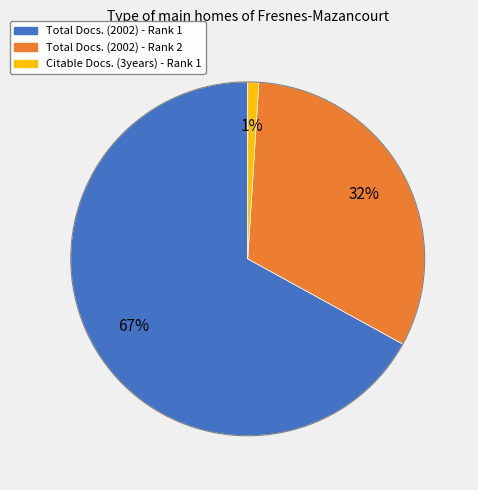

What is the largest slice in the pie chart?

Total Docs. (2002) - Rank 1